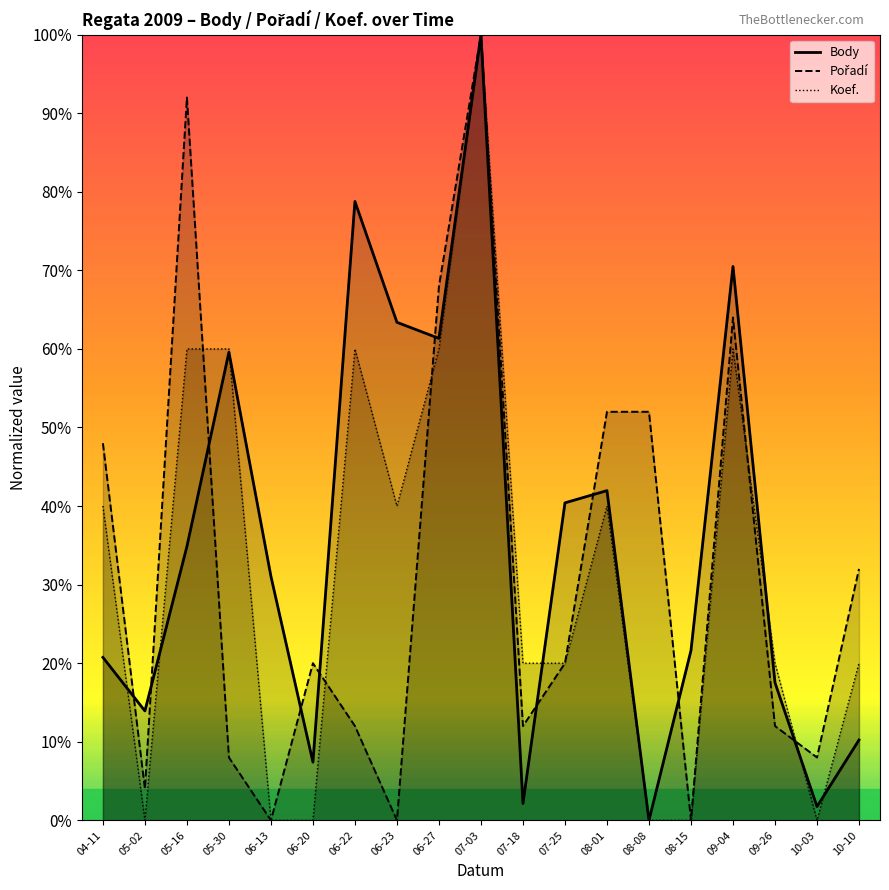

Between 04-11 and 07-18, which series saw the biggest shift?

Pořadí